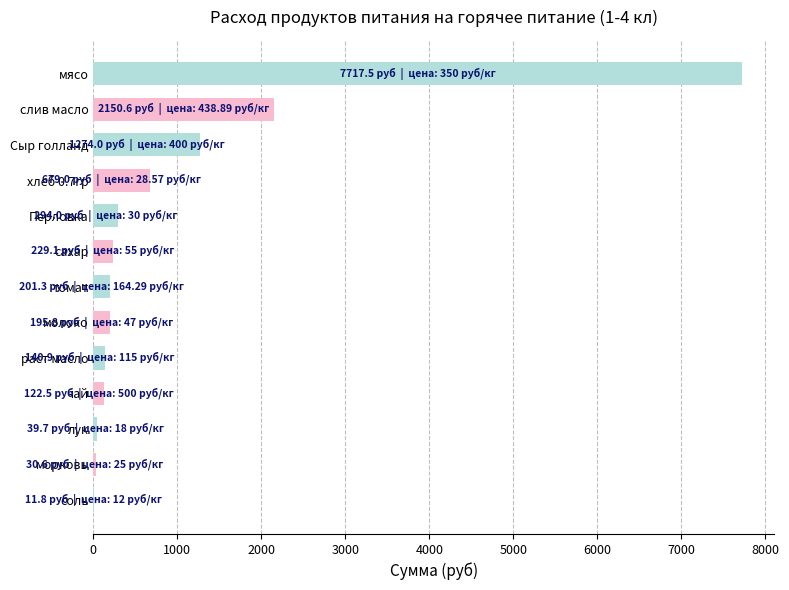

What is the sum of all values?

13086.6